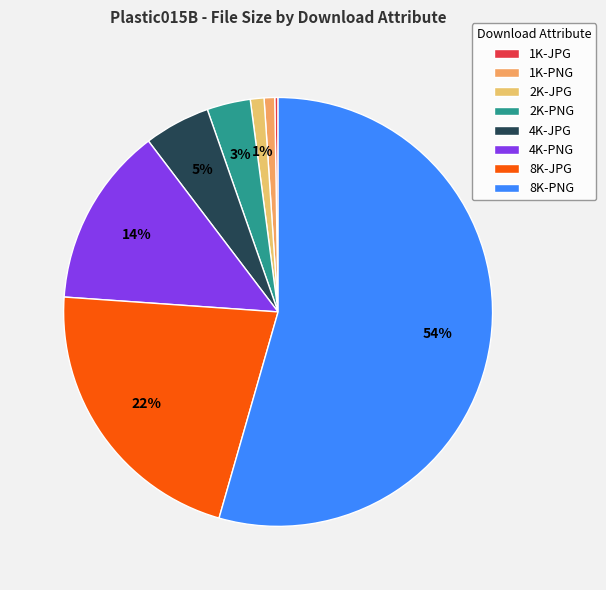

The 4K-JPG slice represents 5% of the pie. True or false?

True